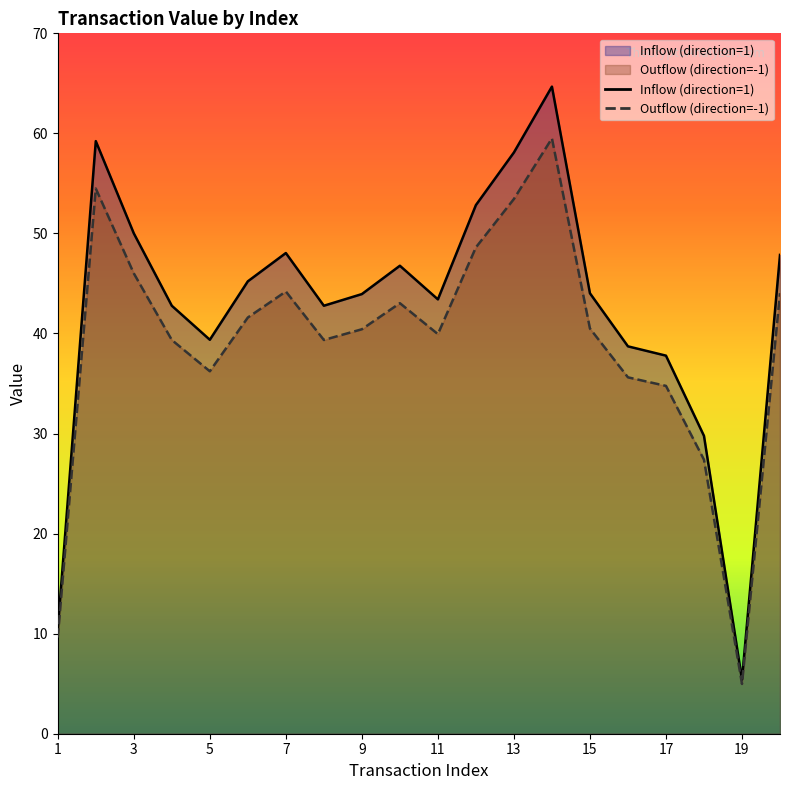

What is the maximum value shown in the chart?

64.7